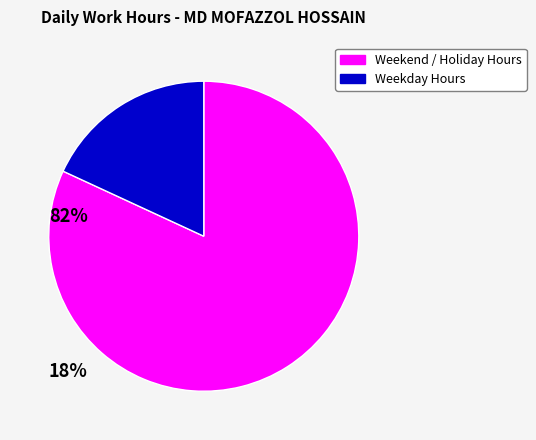

Which has a higher value, Weekday Hours or Weekend / Holiday Hours?

Weekend / Holiday Hours